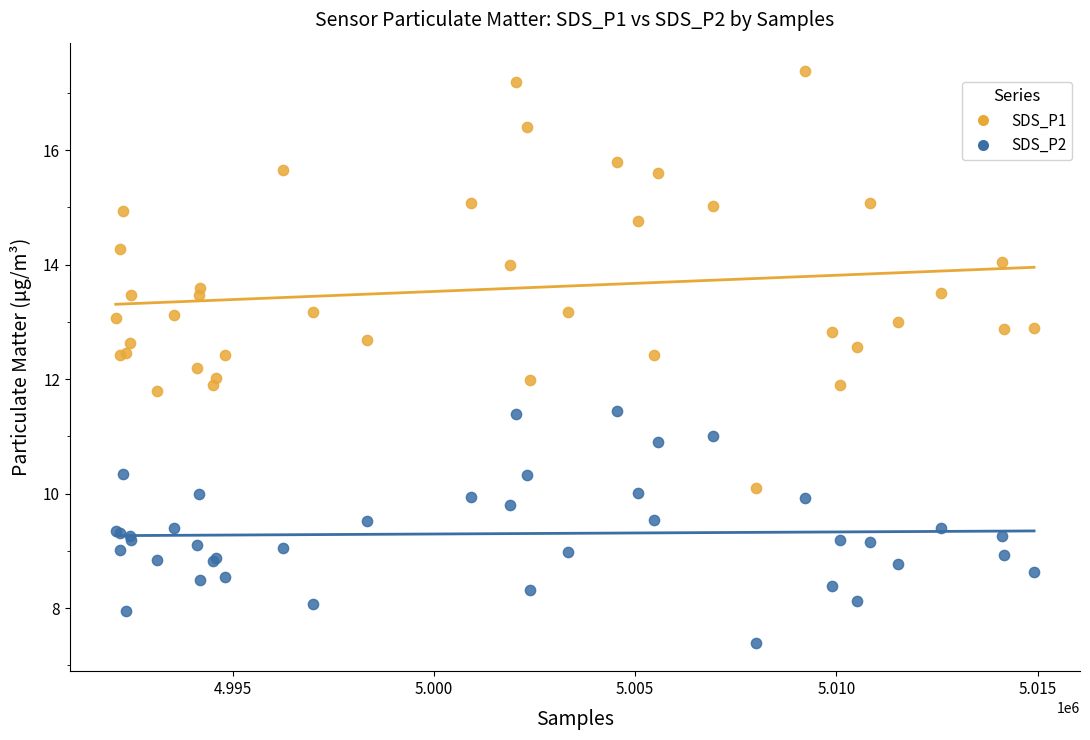

Which series has the largest Y range (max minus min)?

SDS_P1